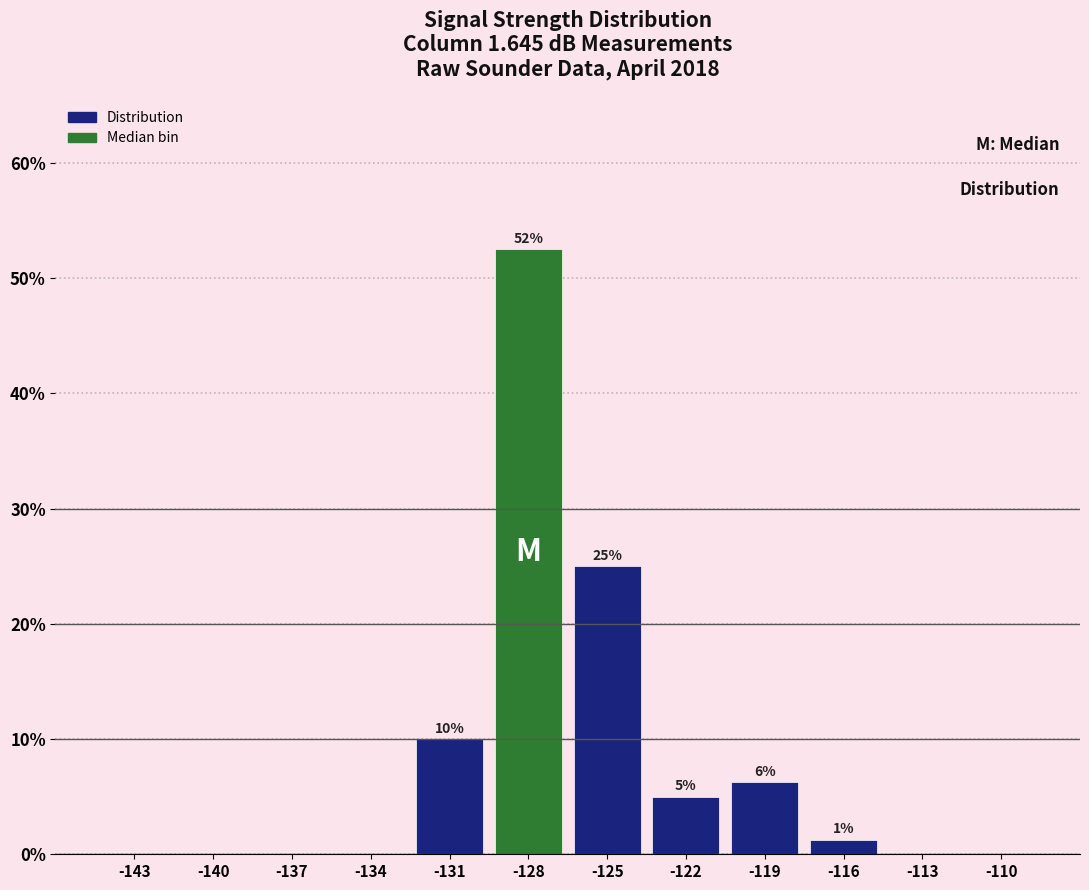

Which label corresponds to the largest value in the chart?

-128